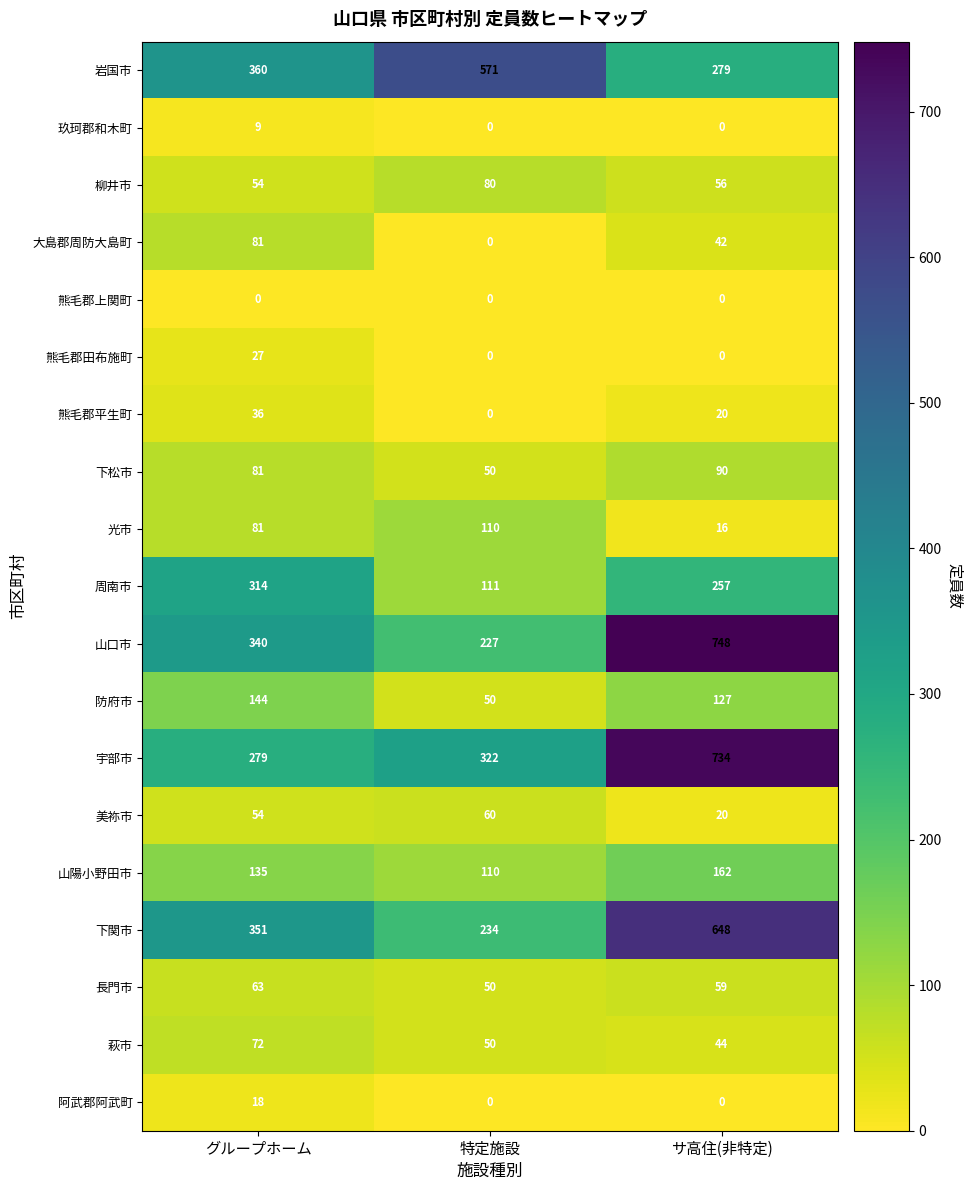

Between グループホーム and サ高住(非特定), which series saw the biggest shift?

宇部市